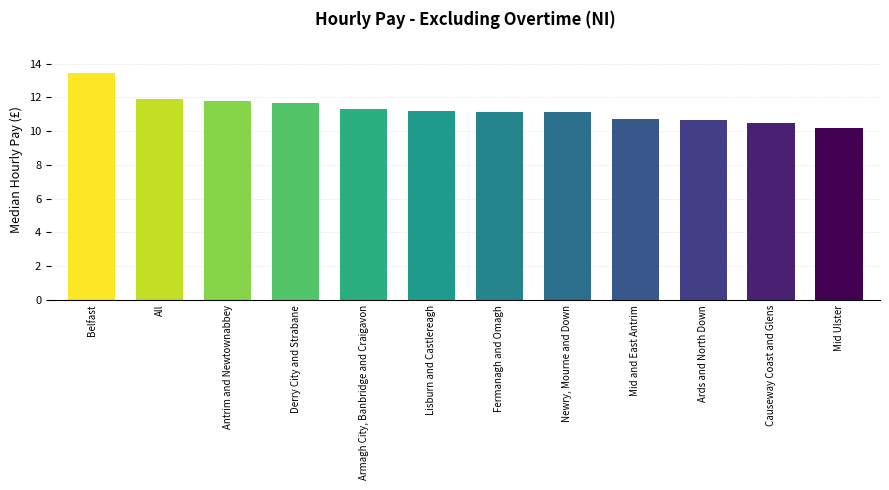

Where does the data first go above 11?

Belfast